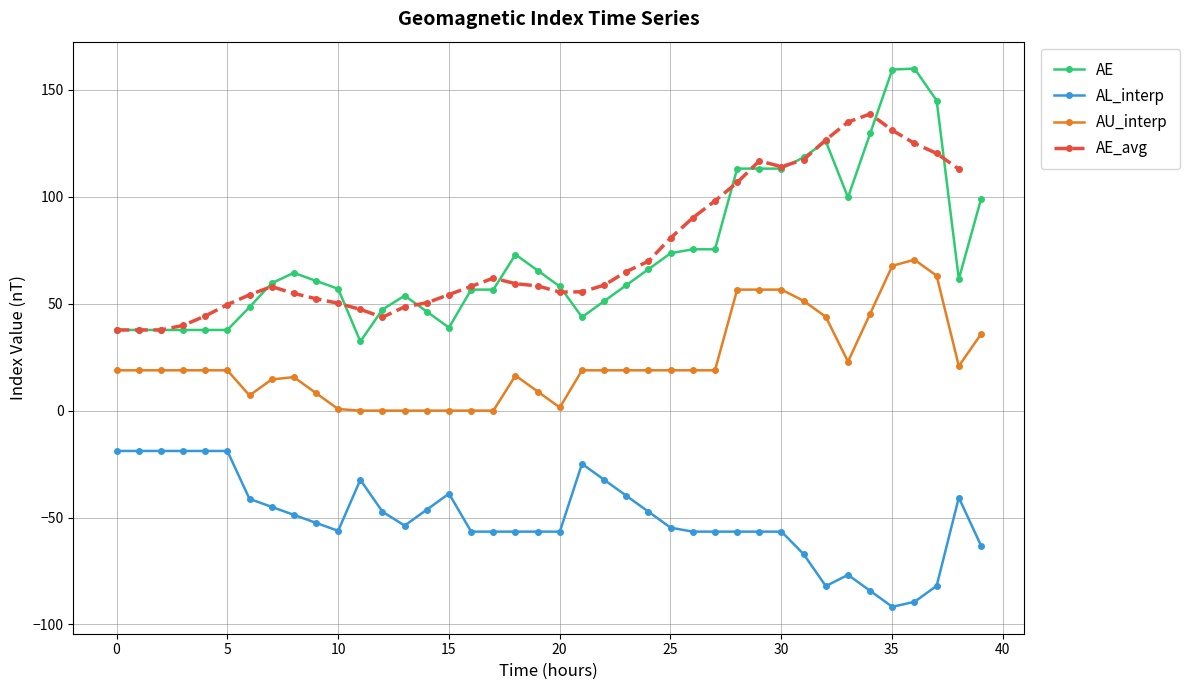

True or false: AL_interp has more than 2 interior local peaks.

True